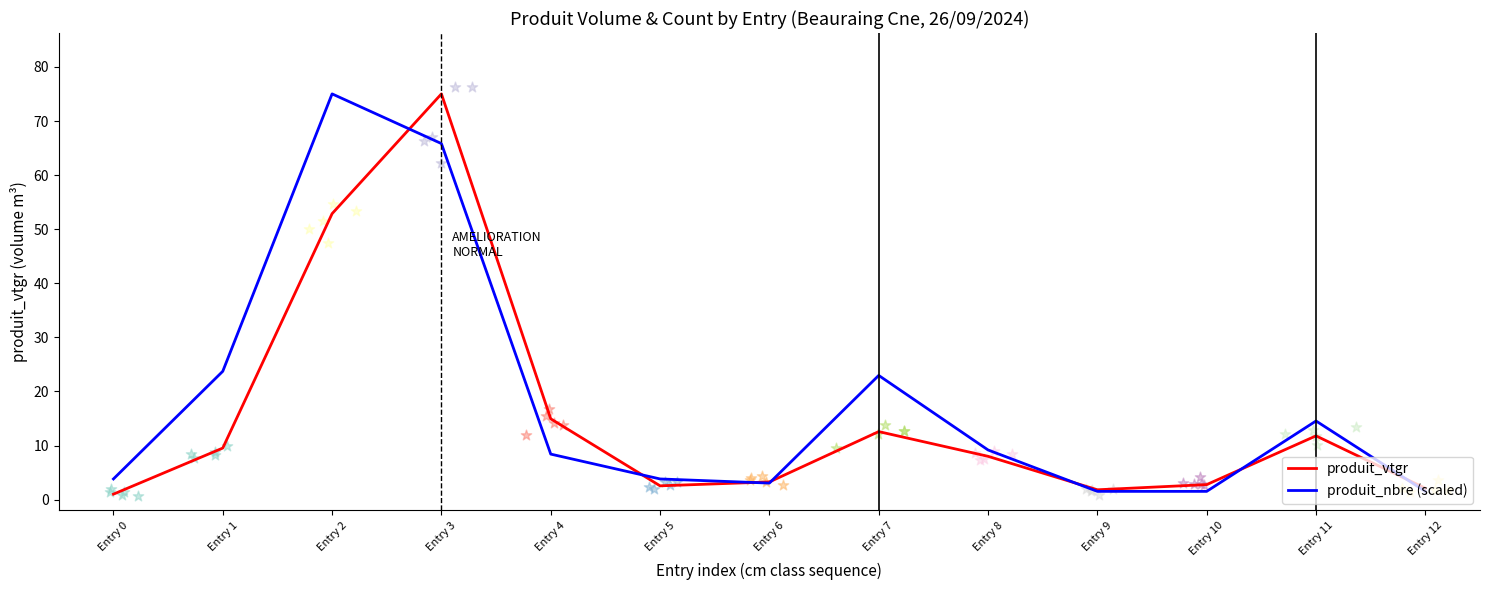

Which series contains the highest Y value?

produit_vtgr